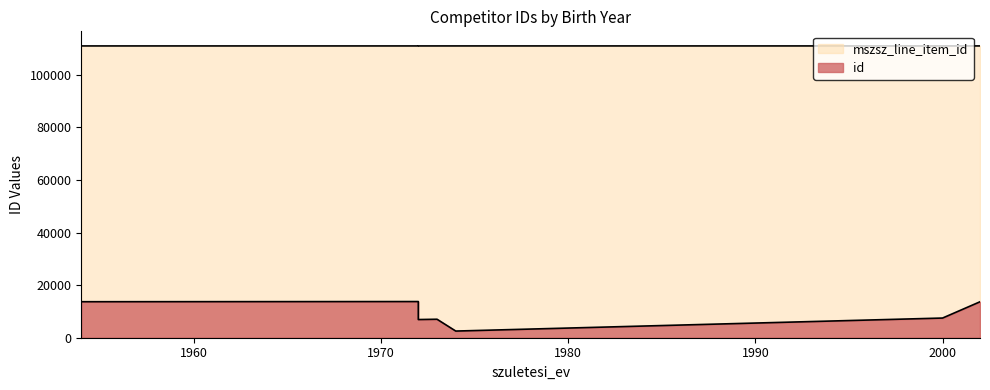

True or false: id and mszsz_line_item_id intersect in this chart.

False